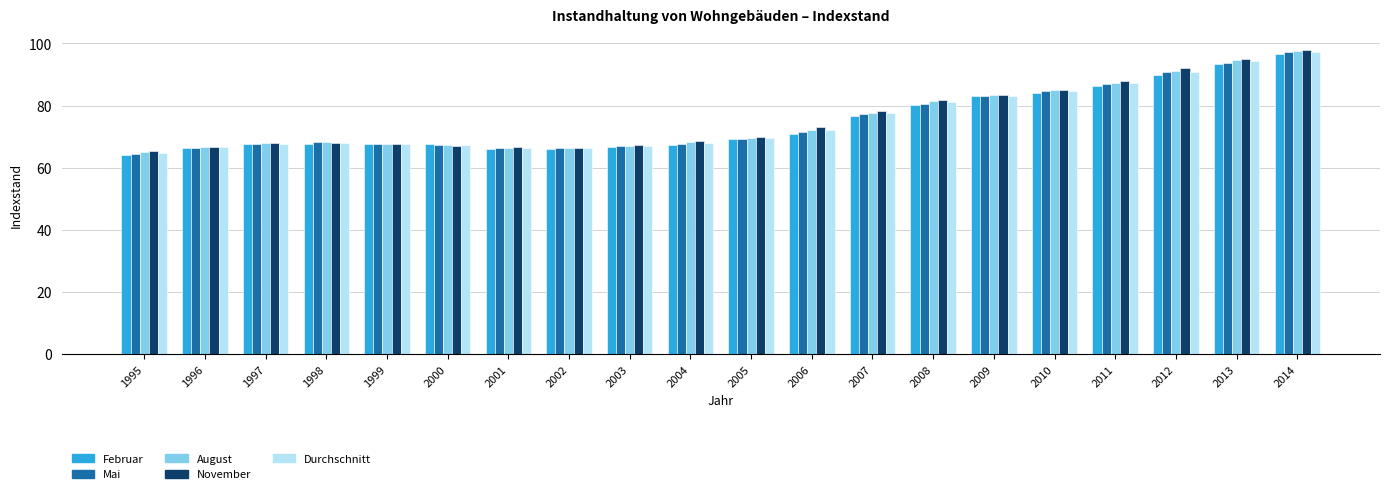

What is the sum of all November values?

1516.4